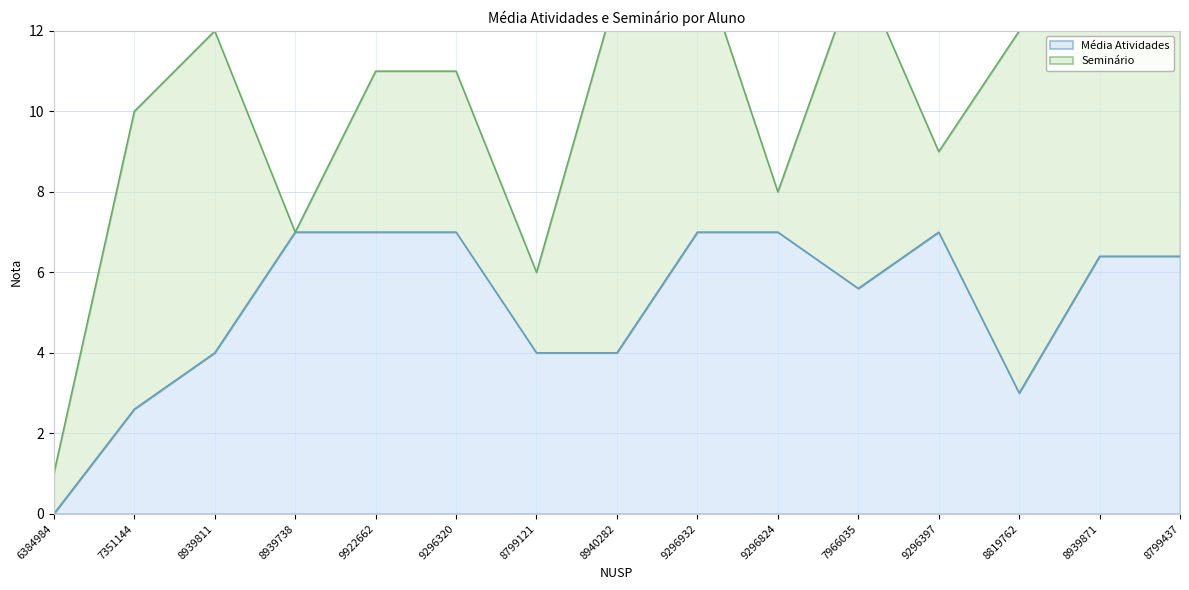

Between 9296397 and 8940282, which is larger?

9296397